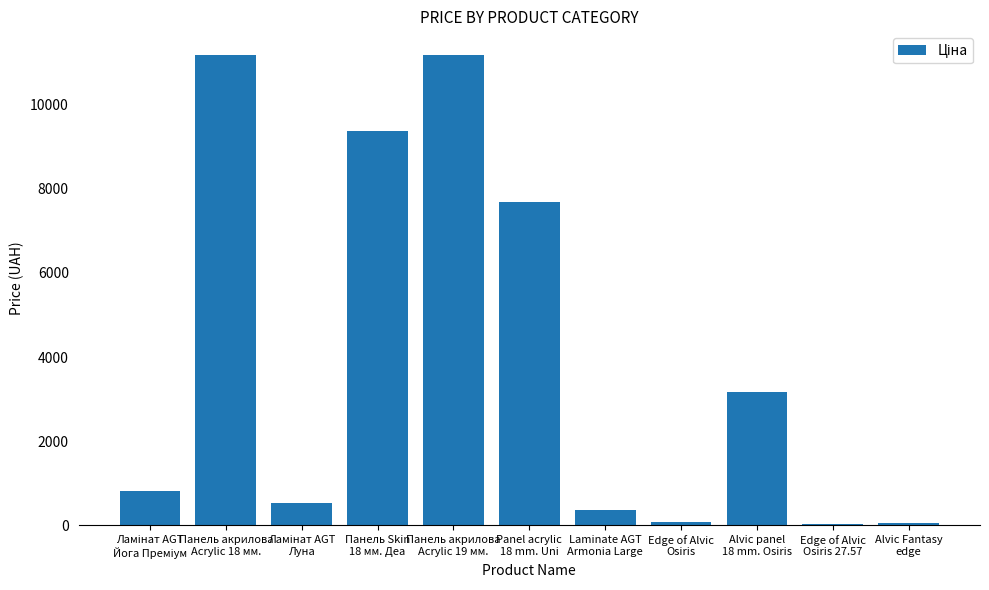

Are the bars grouped side by side (vs. stacked)?

No